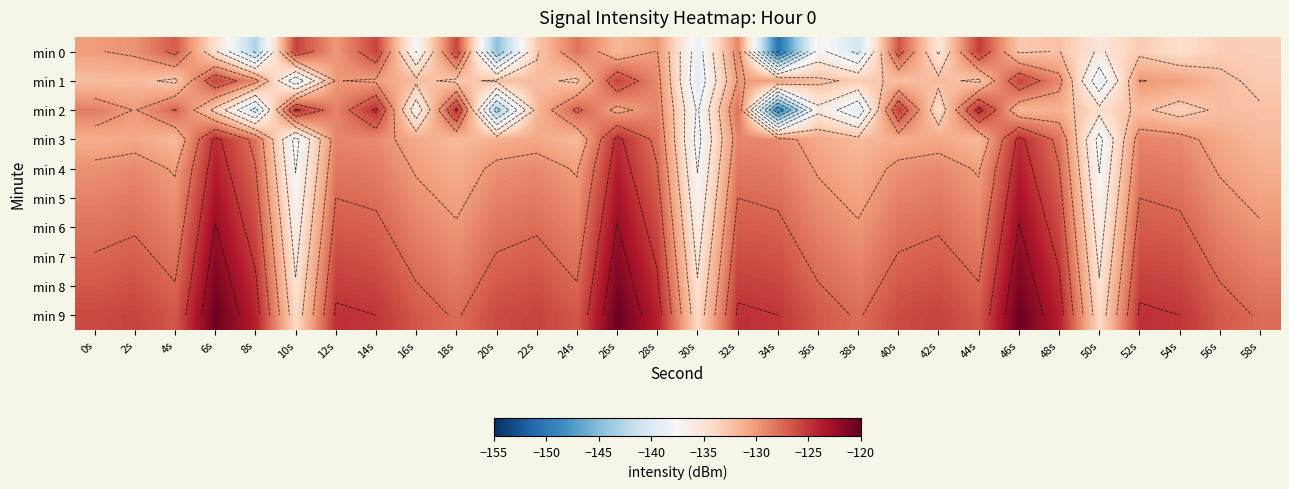

Rank the series at 14s from lowest to highest value.

min 1, min 3, min 4, min 5, min 6, min 7, min 8, min 0, min 9, min 2